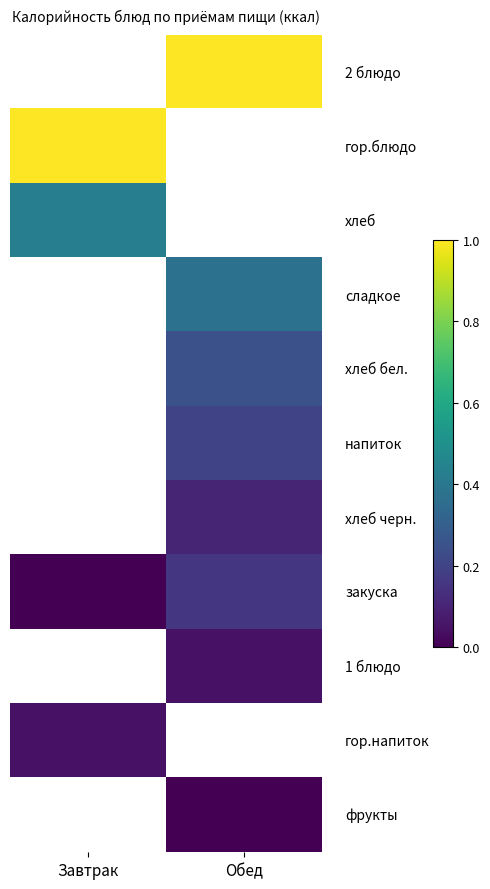

Which category has the highest value across all series?

Обед